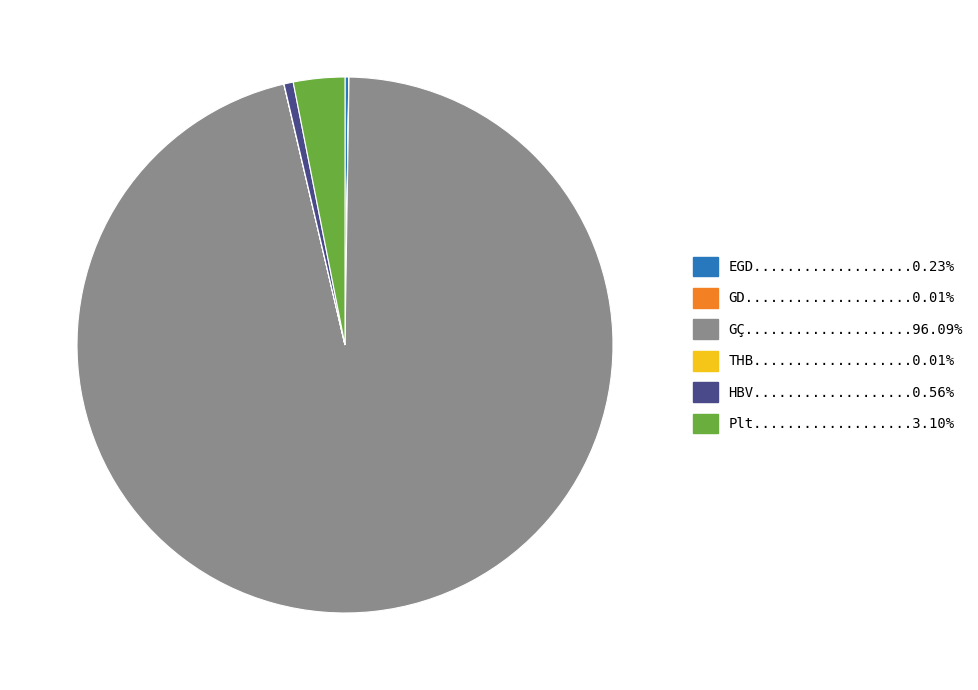

Does any single category account for the majority?

Yes